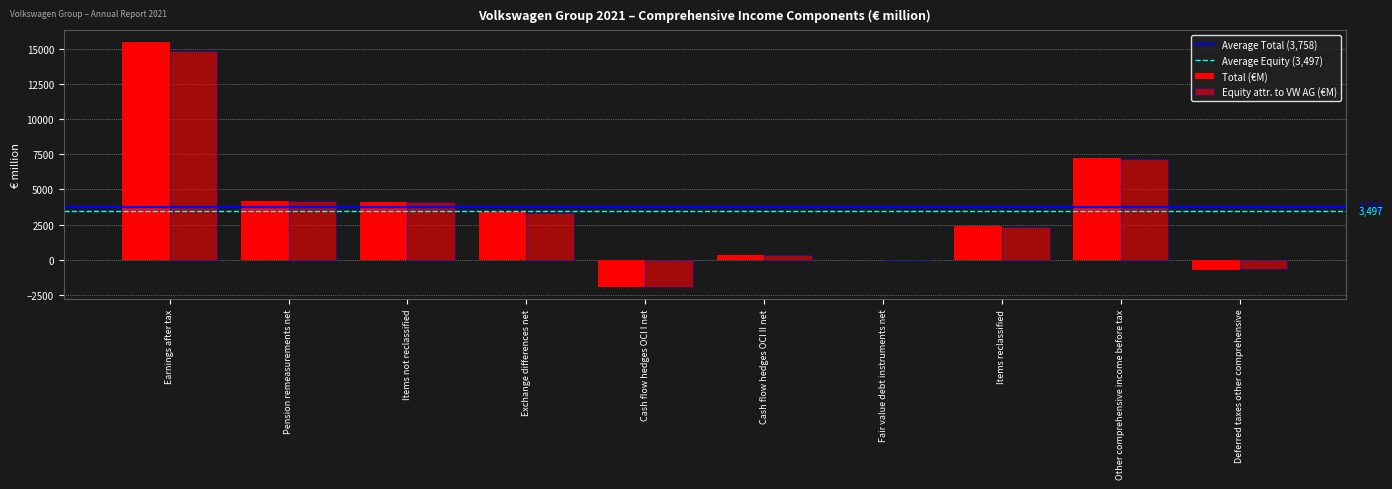

How many series are shown in this chart?

2